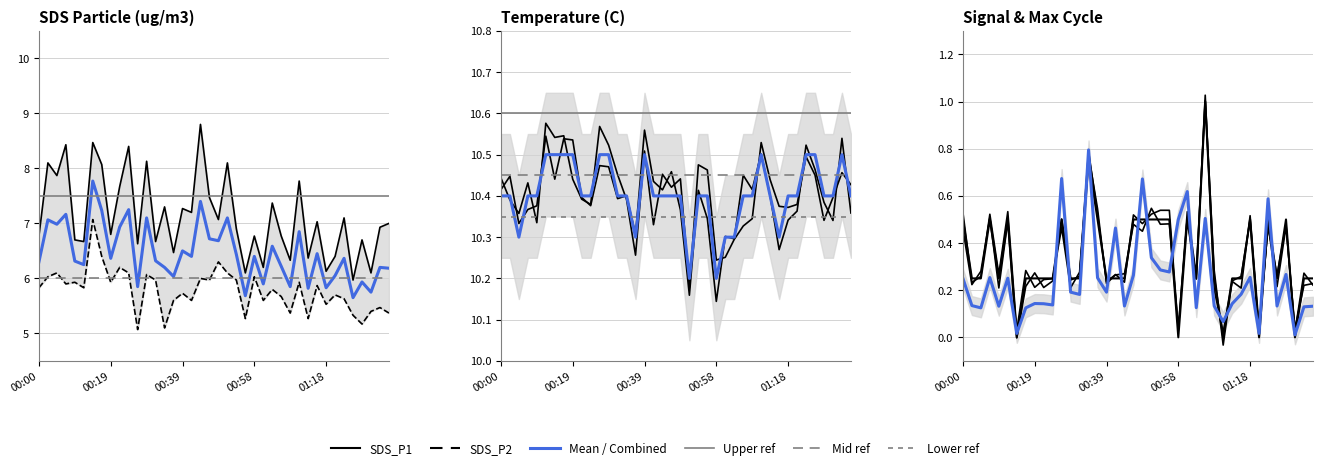

Does the chart have visible grid lines?

Yes